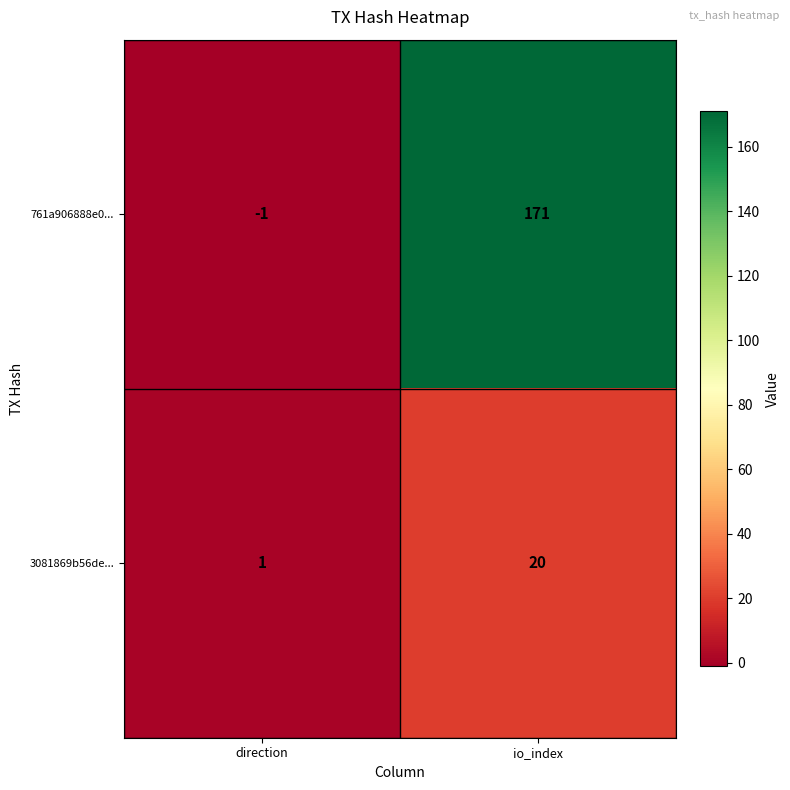

Is it true that 3081869b56de... equals 1 at direction?

True